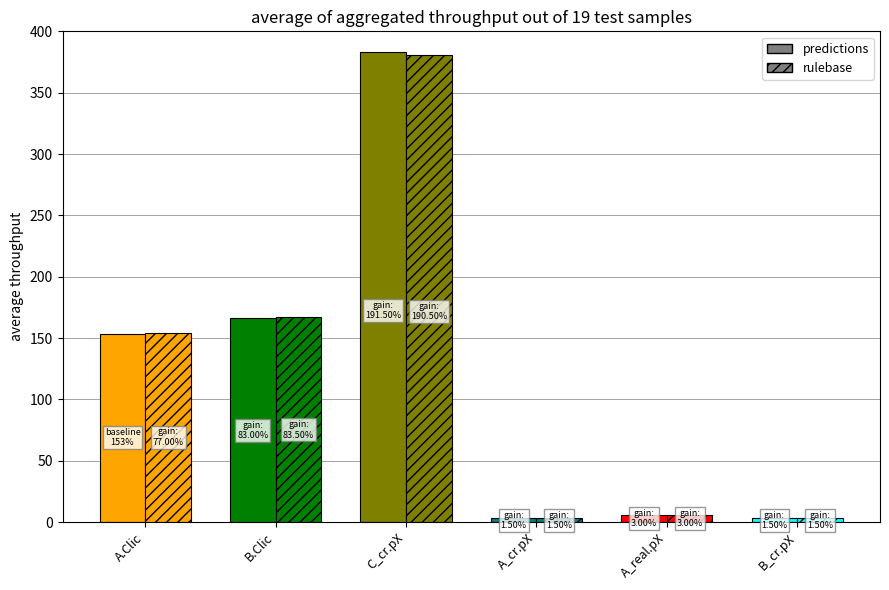

Which category has the lowest value in the predictions series?

A_cr.pX